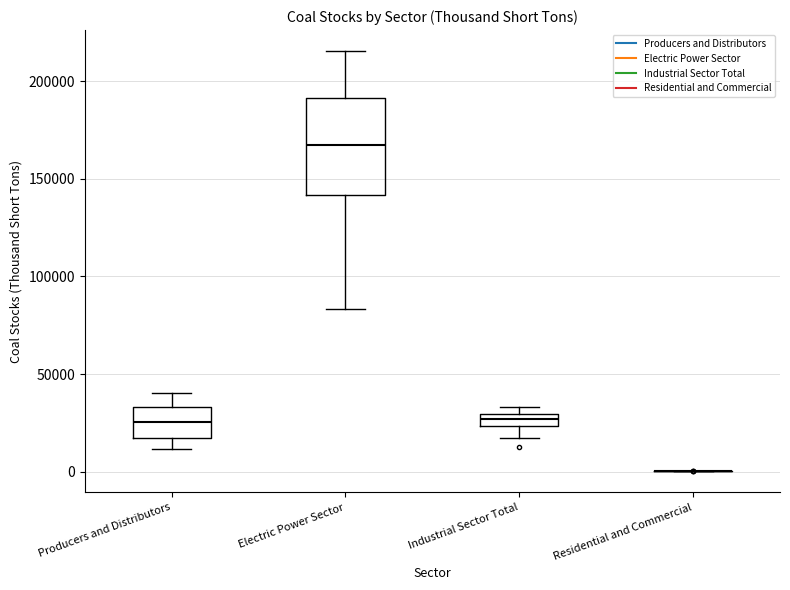

Where does the lower whisker of the box for Electric Power Sector end on the y-axis? The values are not printed on the chart, so give them approximately, as read against the axis.

85000